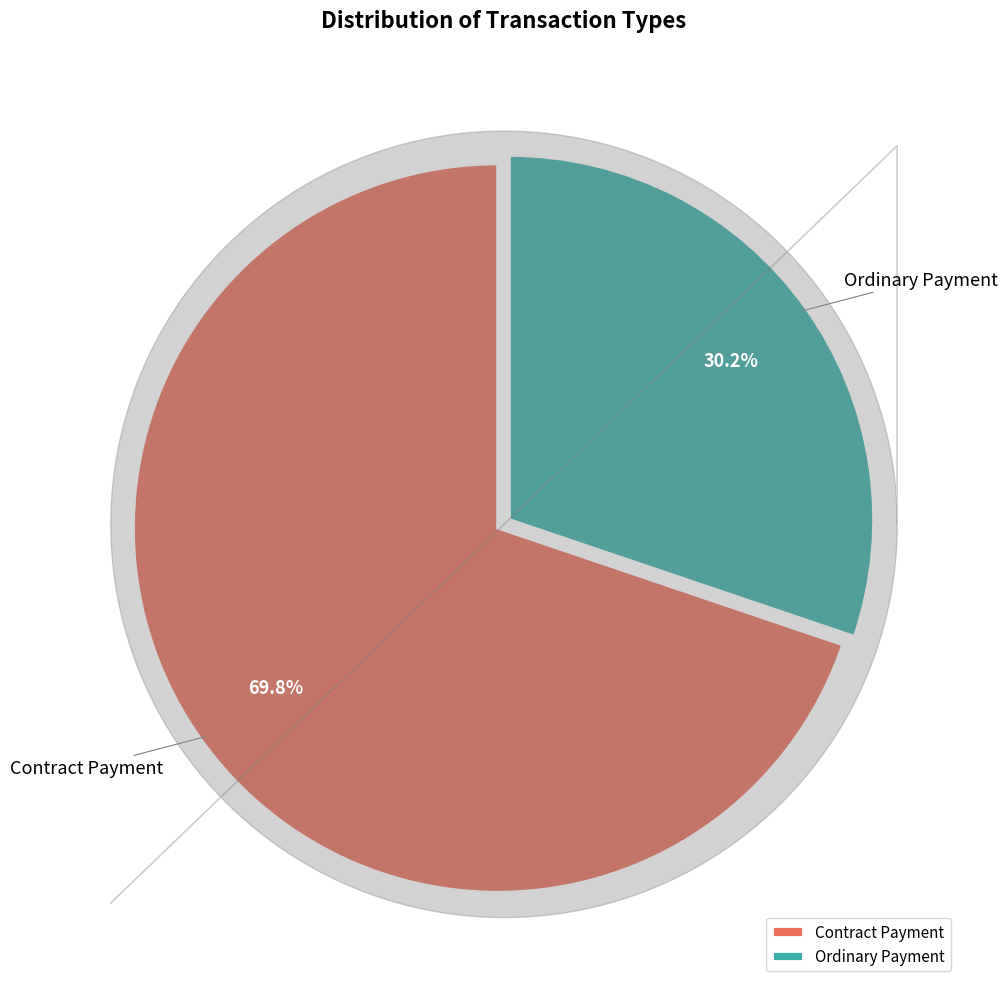

To the nearest percent, what is the average slice percentage?

50%